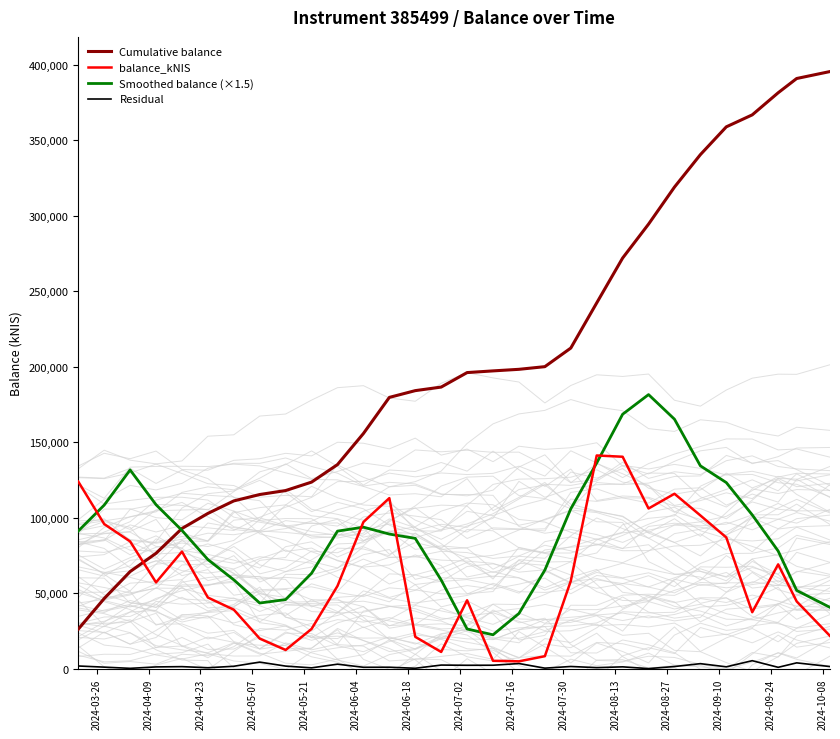

What is the value of the Residual point at the 12th from the left?

981.9